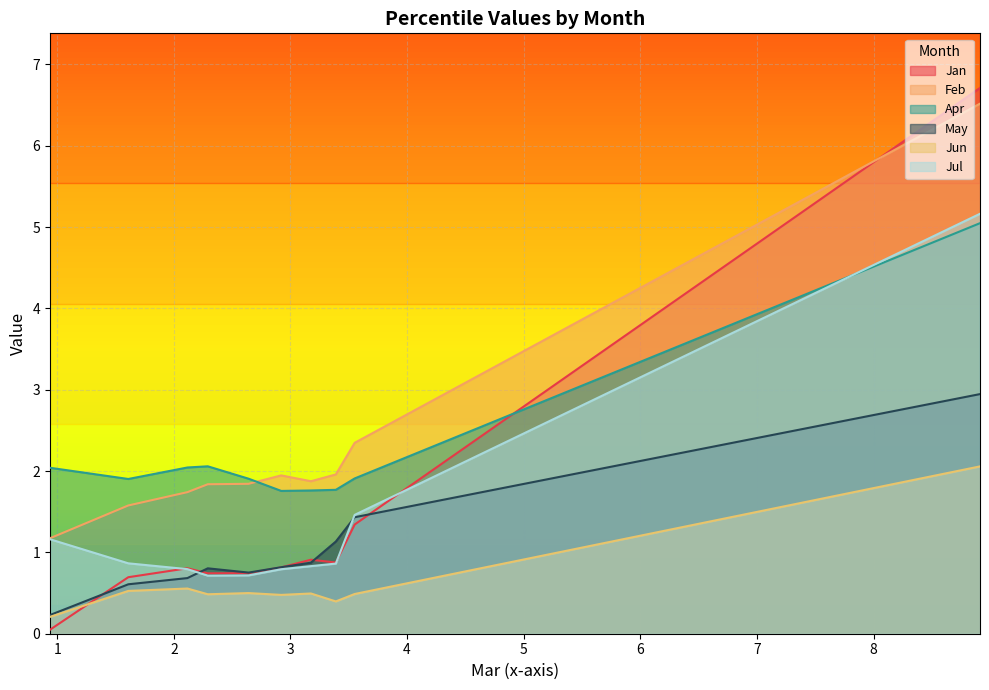

Count the Jun values in the range 0 to 1.

9